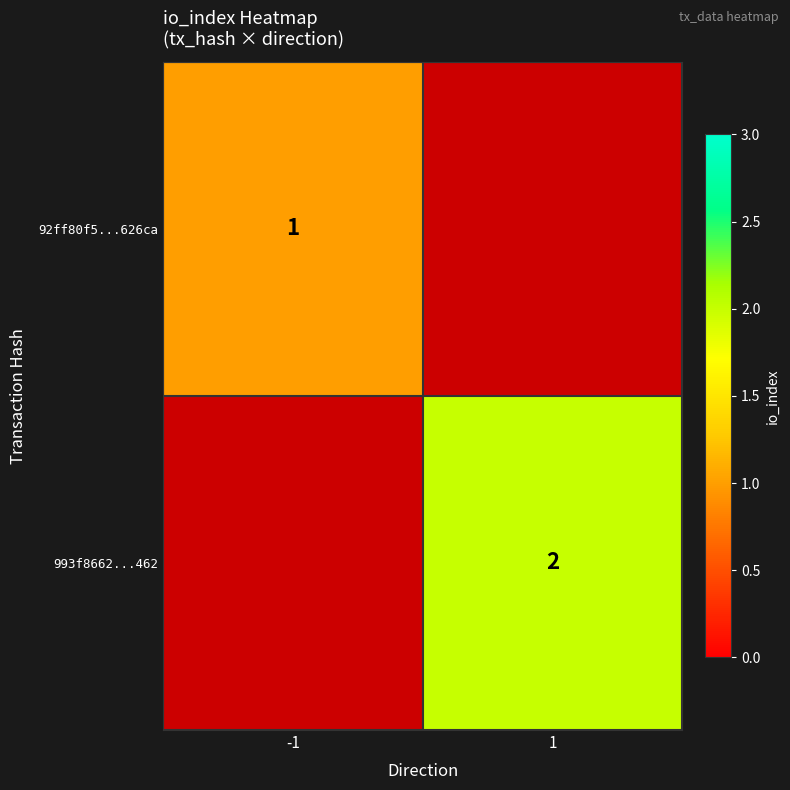

True or false: 92ff80f5...626ca has a value of 1 at -1.

True